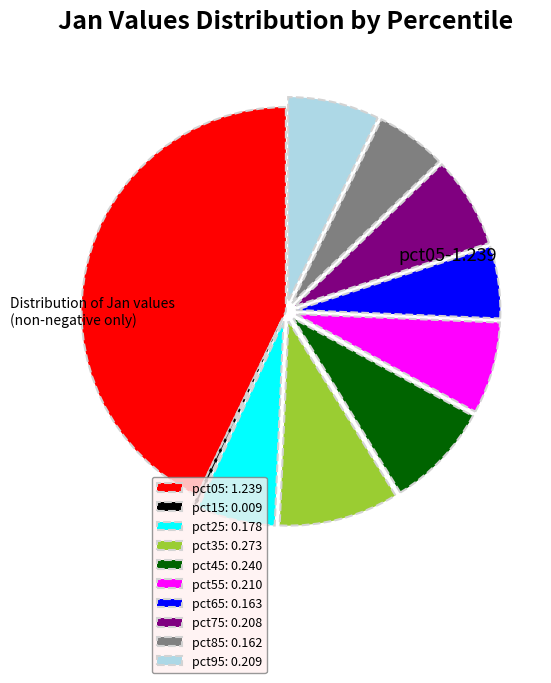

Is it true that pct35 is 1% of the pie?

False